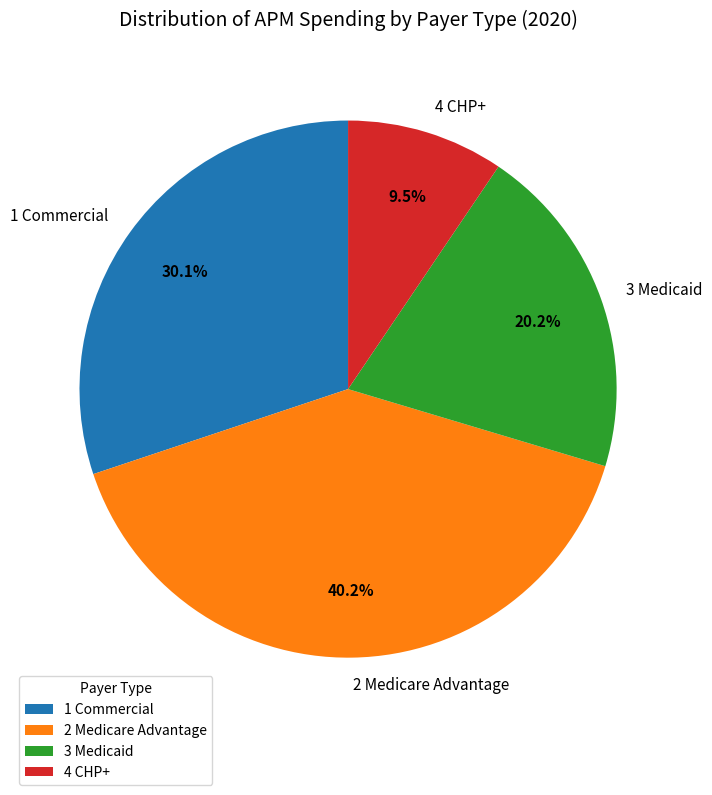

To the nearest percent, what is the average slice percentage?

25%